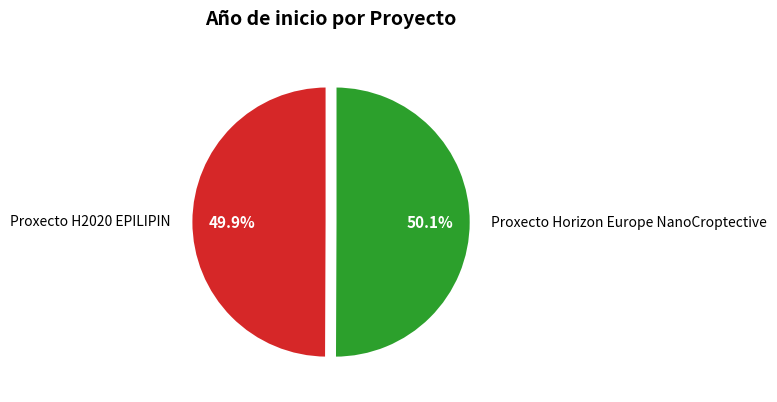

What percentage do Proxecto H2020 EPILIPIN and Proxecto Horizon Europe NanoCroptective together represent?

100.0%